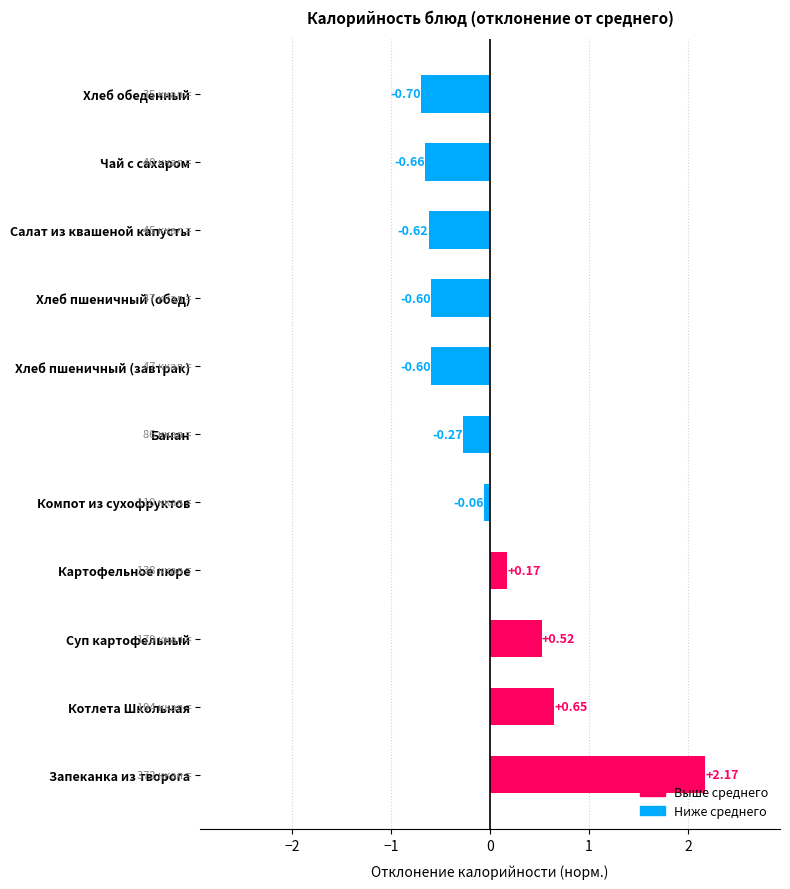

Which category has the lowest value across all series?

Хлеб обеденный